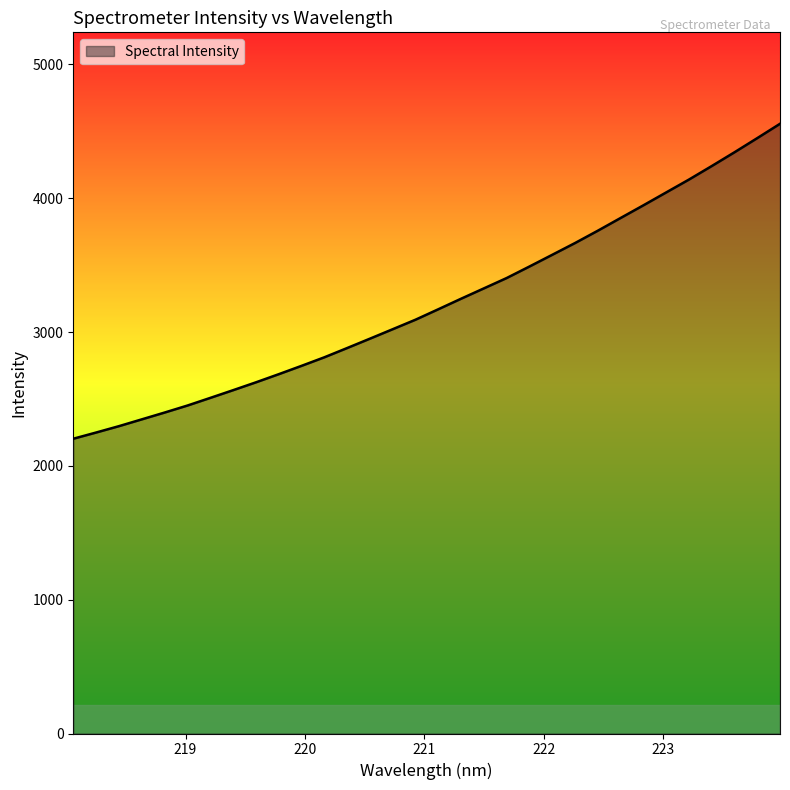

What is the difference between the maximum and minimum values?

2353.3